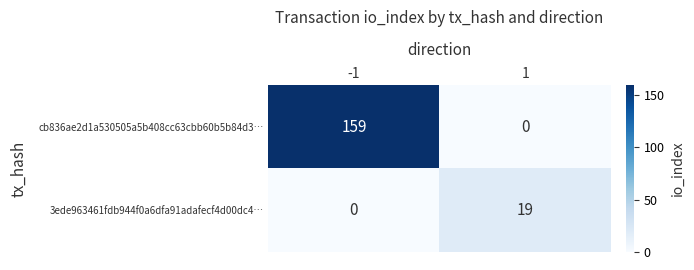

Count the number of data series in this chart.

2